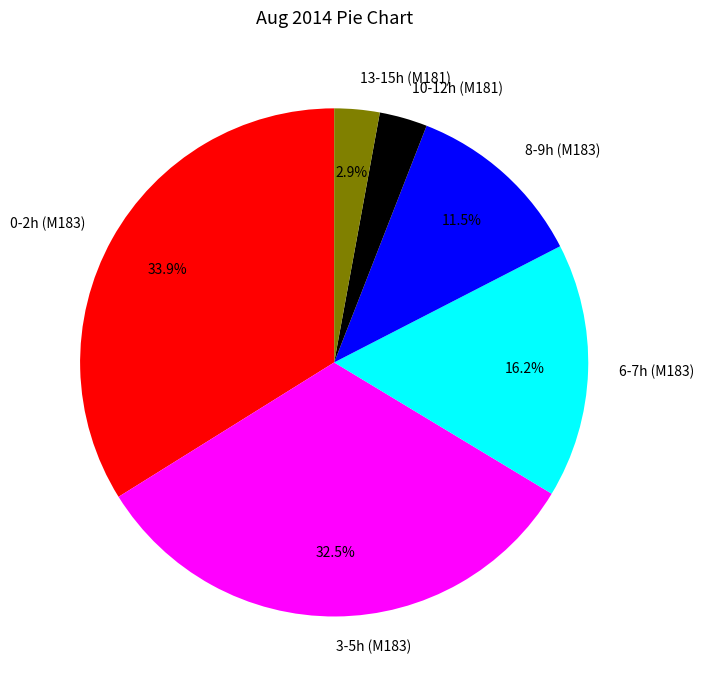

Does any single category account for the majority?

No